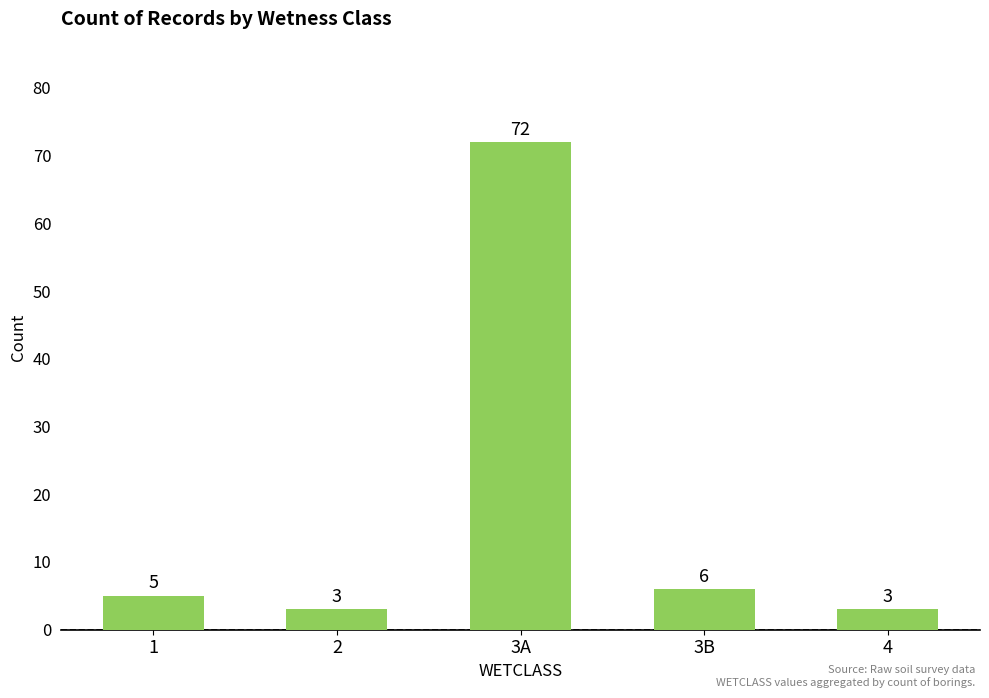

What position from the right is 3A?

3